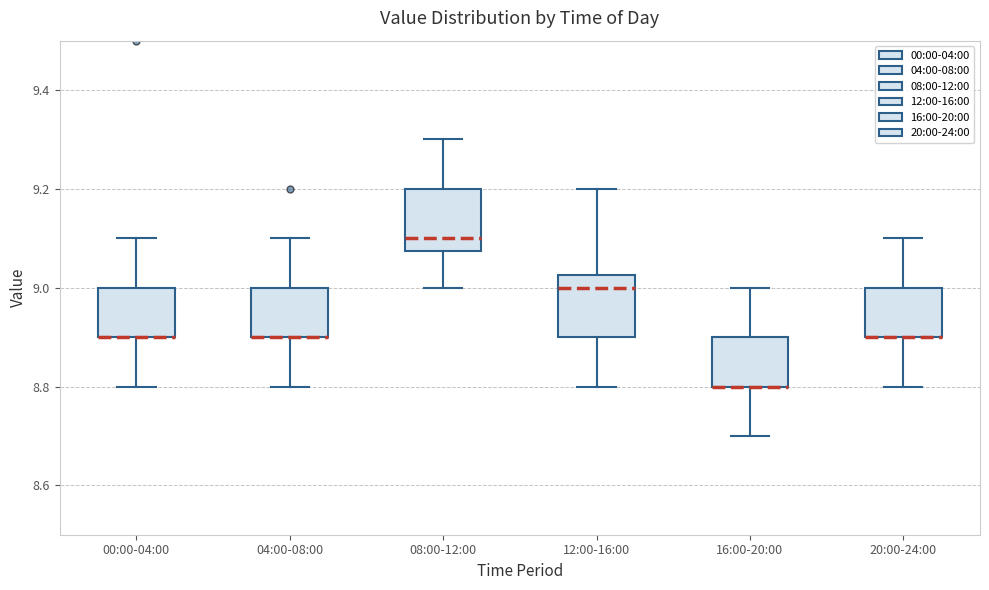

Reading left to right, read every box against the y-axis: the position of its median line, the range the box covers, and the ends of its whiskers. The values are not printed on the chart, so give them approximately, as read against the axis.

00:00-04:00: median 8.90 (drawn on the box's lower edge), box 8.90 to 9.00, whiskers 8.80 to 9.10
04:00-08:00: median 8.90 (drawn on the box's lower edge), box 8.90 to 9.00, whiskers 8.80 to 9.10
08:00-12:00: median 9.10, box 9.08 to 9.20, whiskers 9.00 to 9.30
12:00-16:00: median 9.00, box 8.90 to 9.02, whiskers 8.80 to 9.20
16:00-20:00: median 8.80 (drawn on the box's lower edge), box 8.80 to 8.90, whiskers 8.70 to 9.00
20:00-24:00: median 8.90 (drawn on the box's lower edge), box 8.90 to 9.00, whiskers 8.80 to 9.10